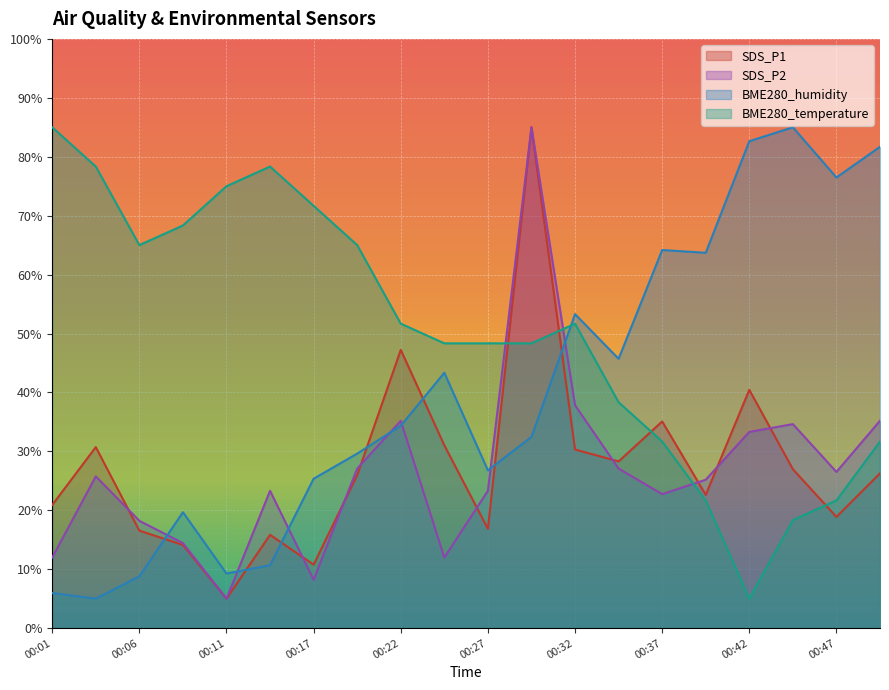

At which label is SDS_P2 closest to 45?

00:32